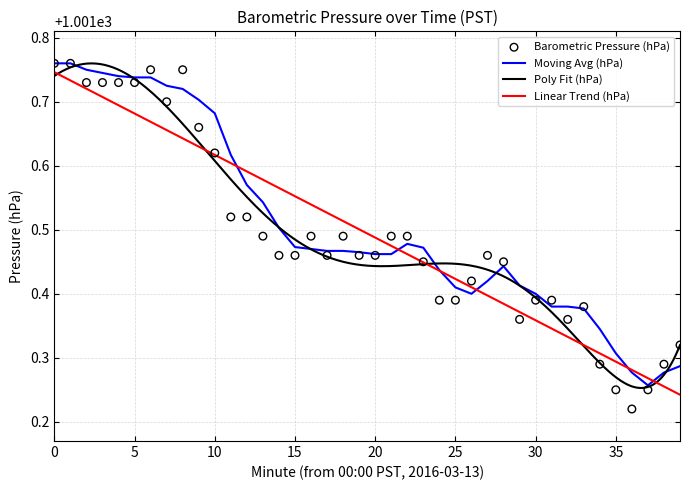

Which has a higher value, 33 or 21?

21